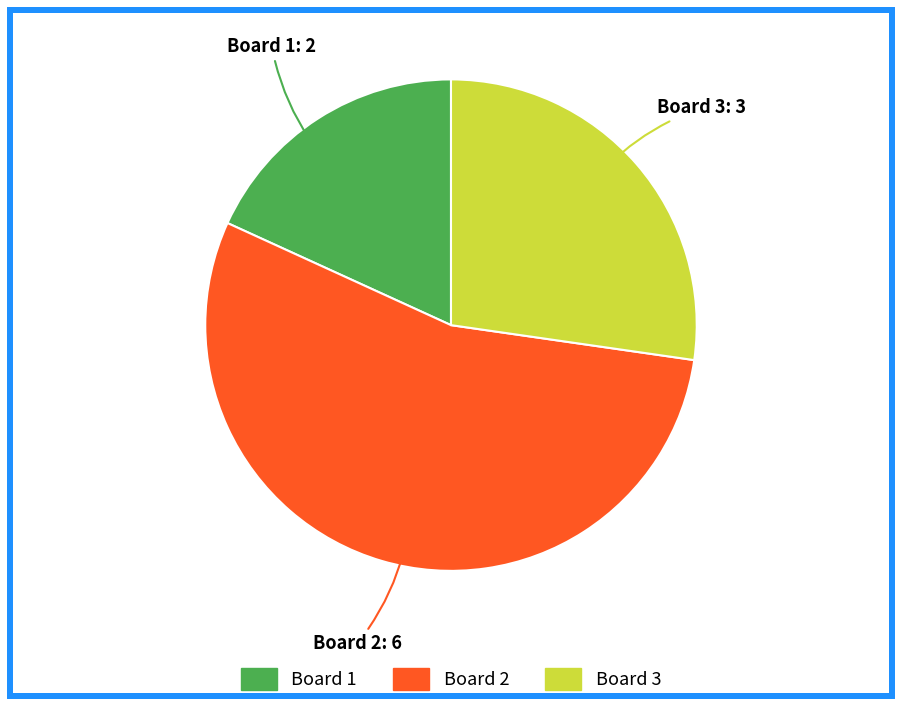

Is there any slice that represents more than half of the pie?

Yes